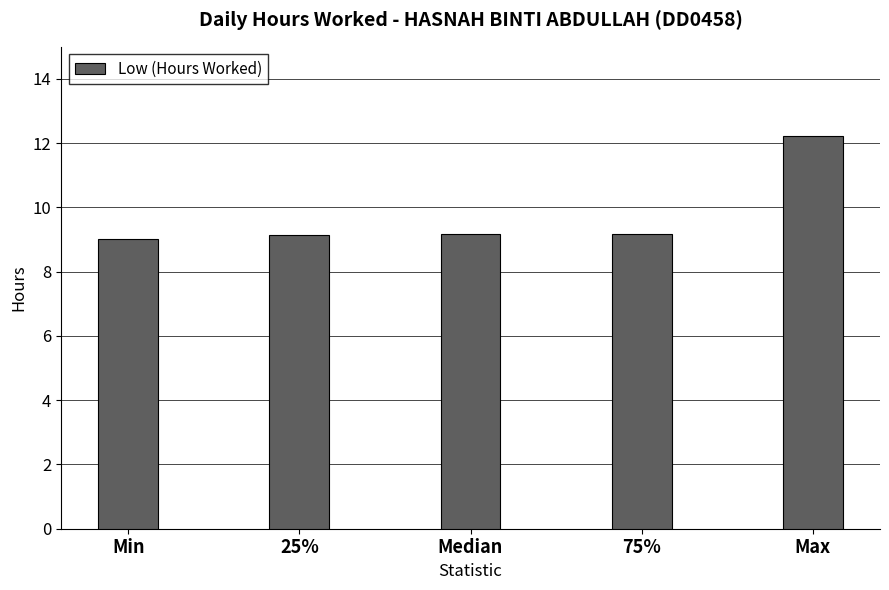

What is the minimum value shown in the chart?

9.0